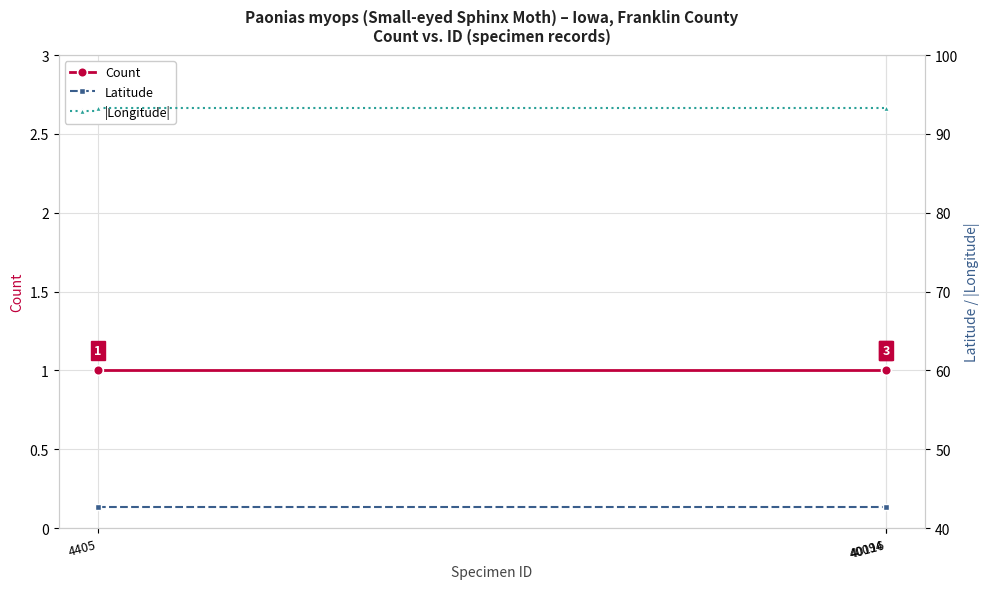

Reading left to right, extract all data points from this chart.

Count: 4405=1.0	40094=1.0	40116=1.0
Latitude: 4405=42.7	40094=42.7	40116=42.7
|Longitude|: 4405=93.3	40094=93.3	40116=93.3